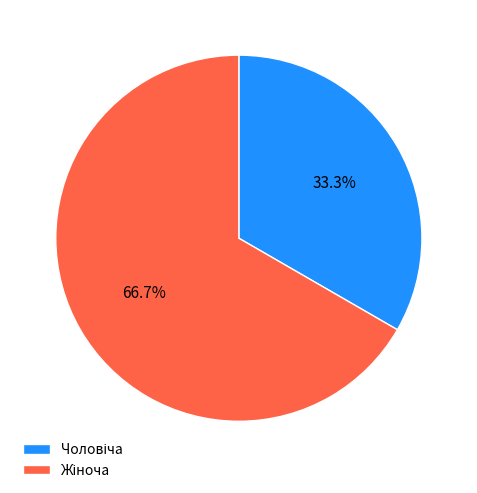

Is there any slice that represents more than half of the pie?

Yes